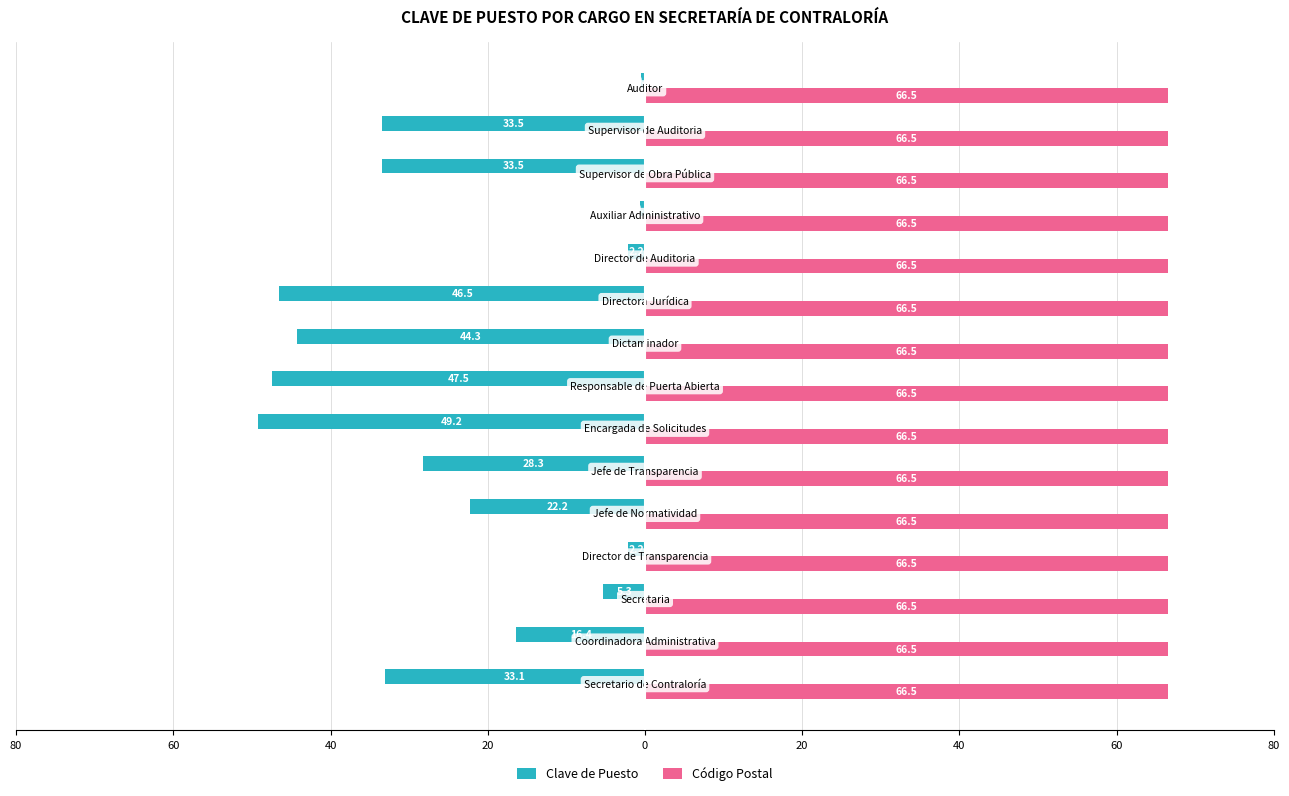

What are all the series names shown in the legend?

Clave de Puesto, Código Postal